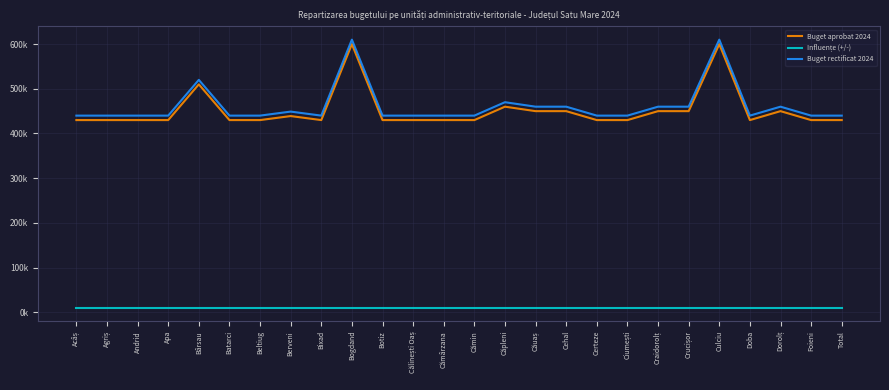

True or false: Buget aprobat 2024 and Influențe (+/-) cross at least once.

False